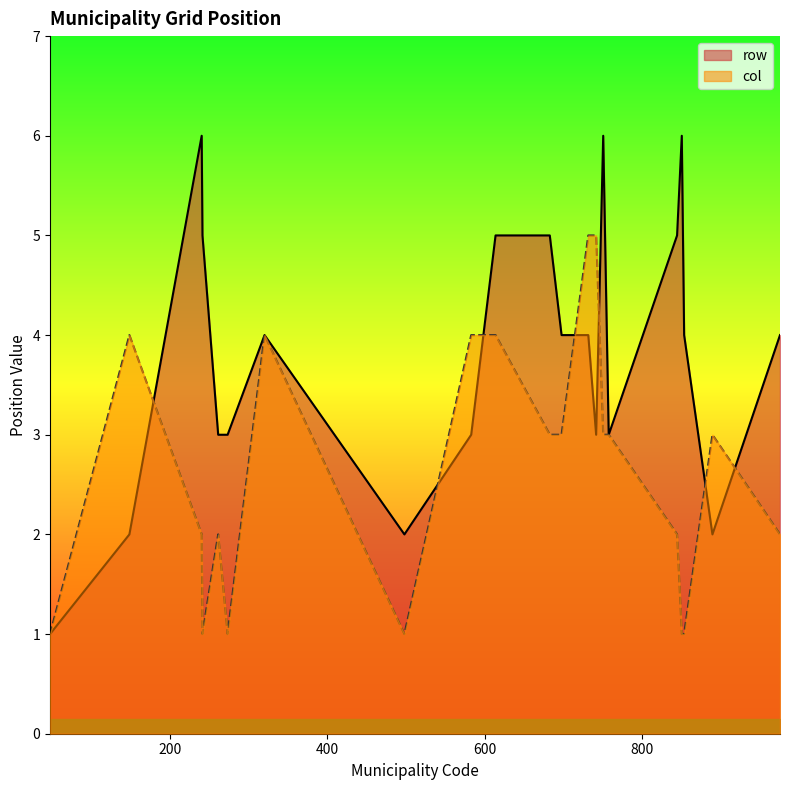

True or false: row has more than 0 points higher than both neighbors.

True